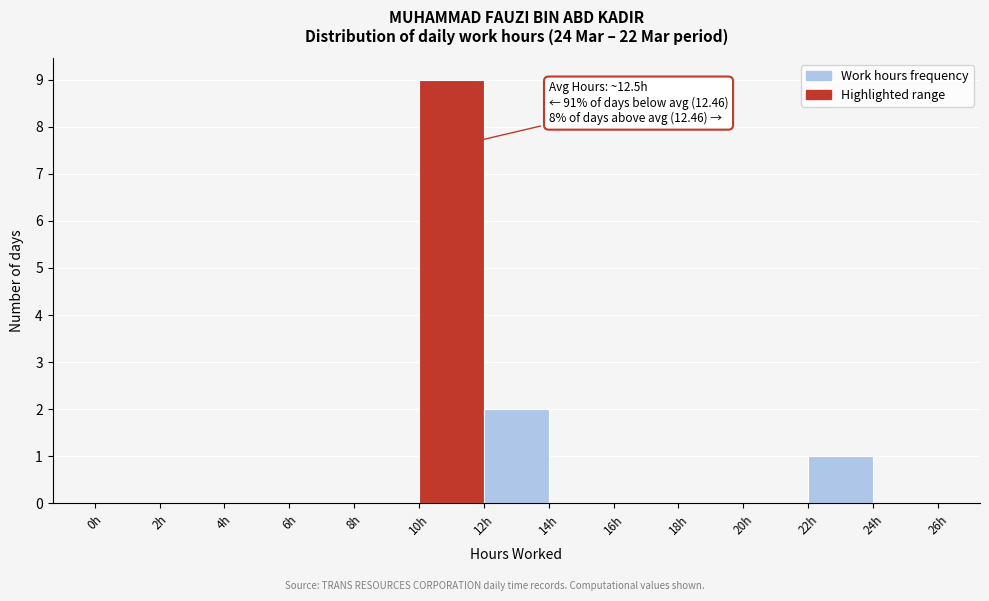

Over which range of the x-axis is the bar tallest?

10 to 12